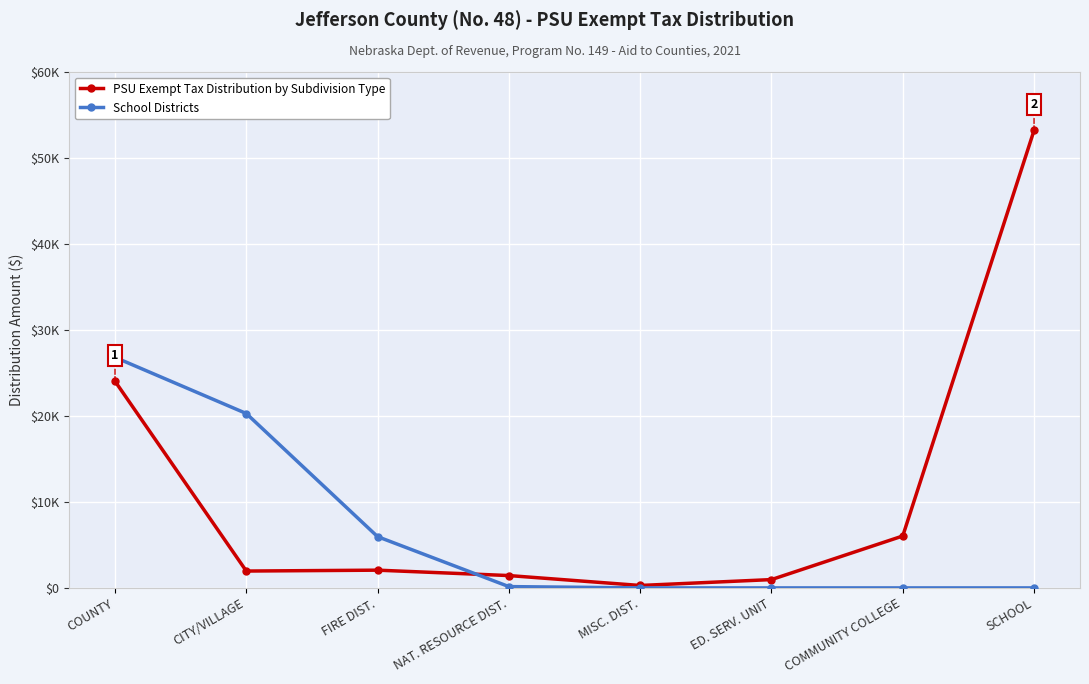

List the series in order of their peak value, lowest first.

School Districts, PSU Exempt Tax Distribution by Subdivision Type